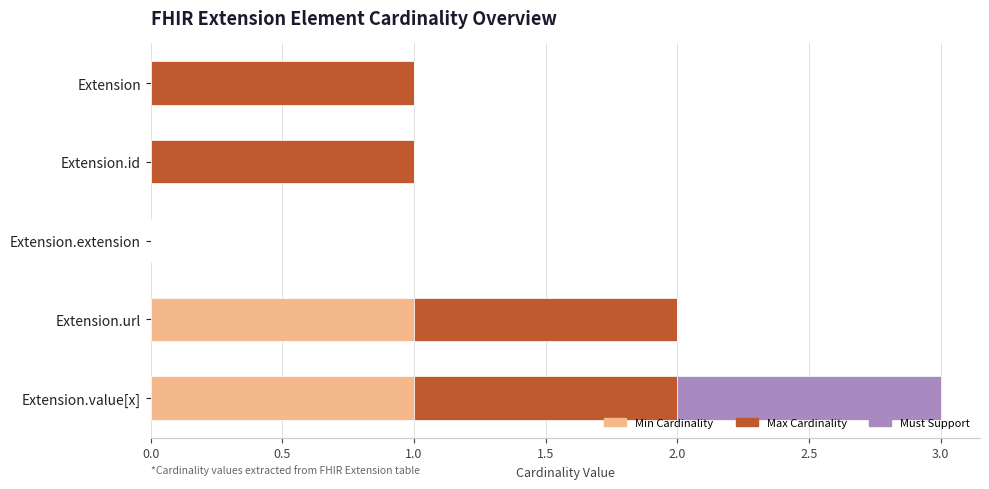

What is the total value across all series at Extension.value[x]?

3